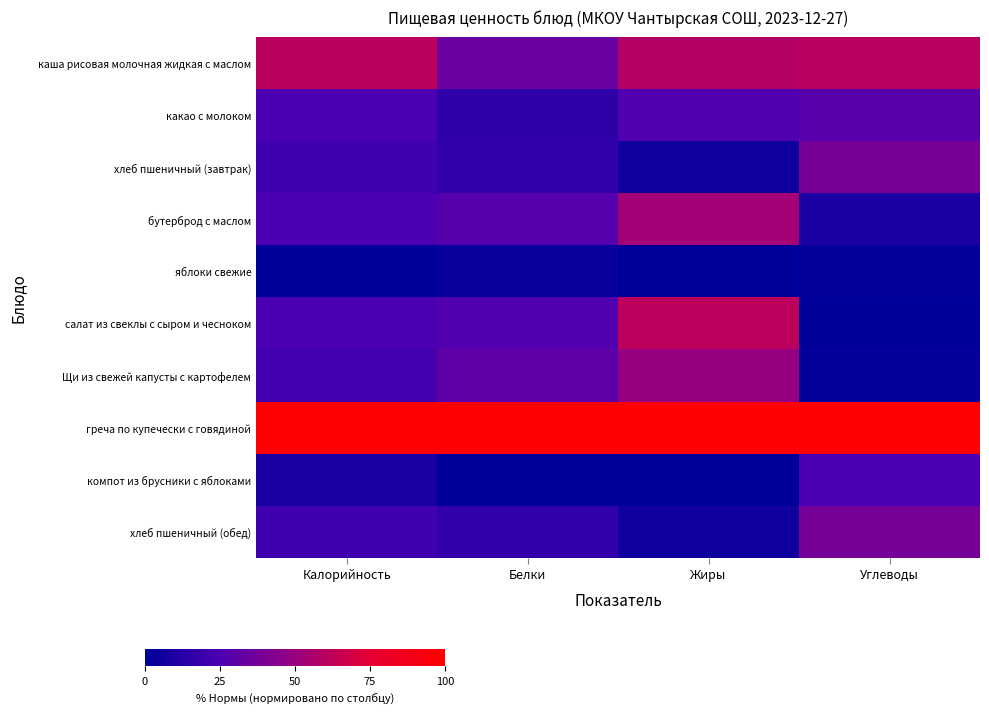

Which has a higher value, Калорийность or Жиры?

Калорийность